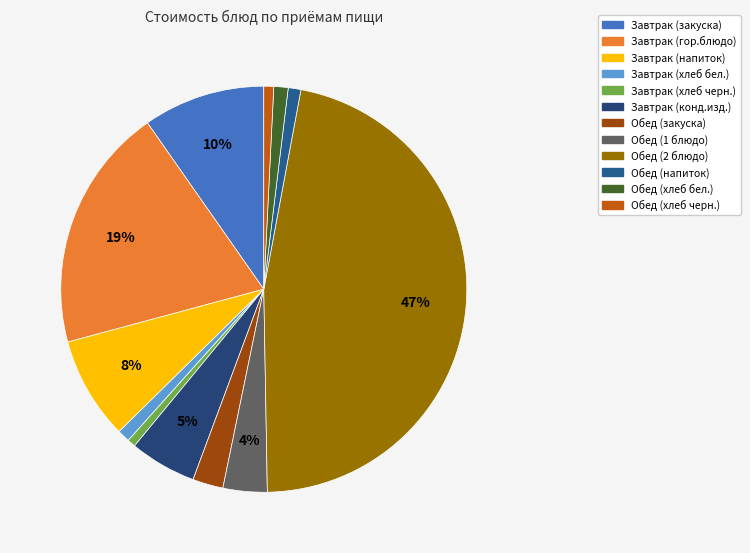

To the nearest percent, what portion does Завтрак (напиток) represent?

8%